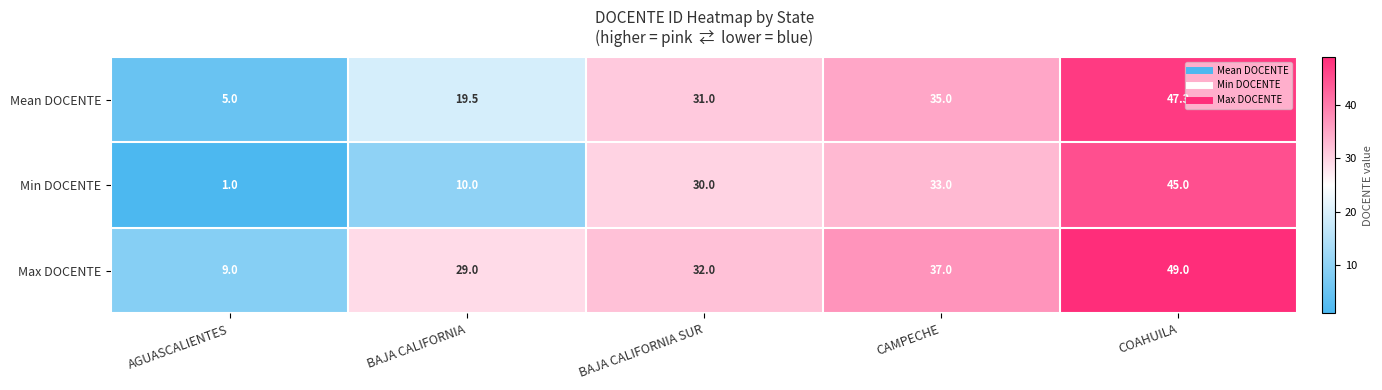

What is the difference between the Mean DOCENTE values at BAJA CALIFORNIA and BAJA CALIFORNIA SUR?

11.5